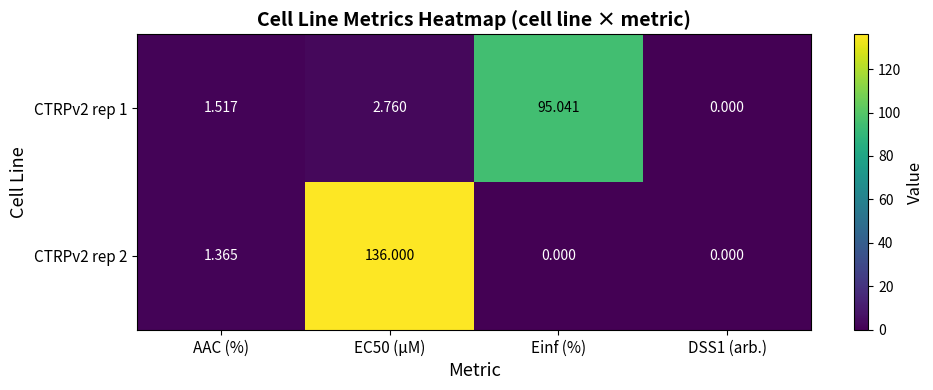

At which label is CTRPv2 rep 2 closest to 68?

AAC (%)